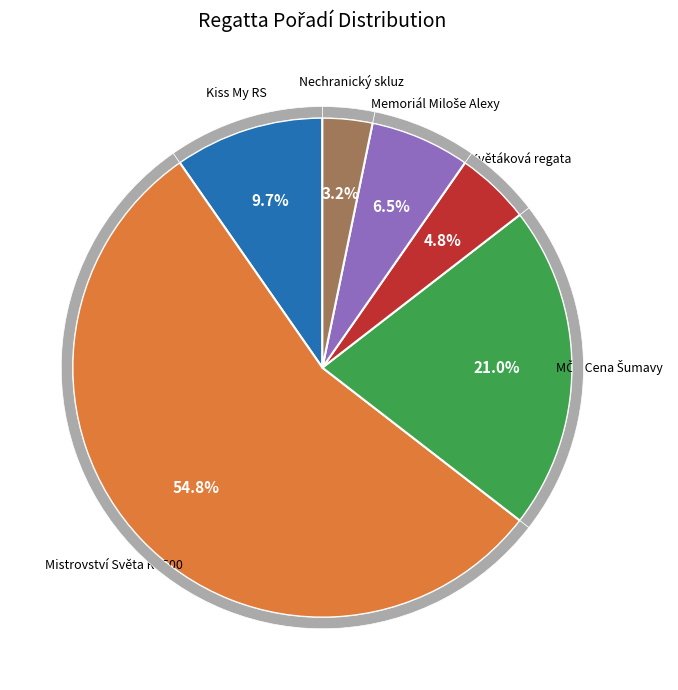

What percentage is the Kiss My RS slice, to the nearest percent?

10%